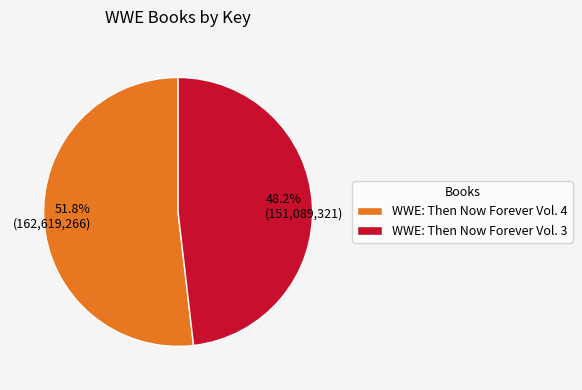

What is the ratio of the value at WWE: Then Now Forever Vol. 3 to the value at WWE: Then Now Forever Vol. 4?

0.9